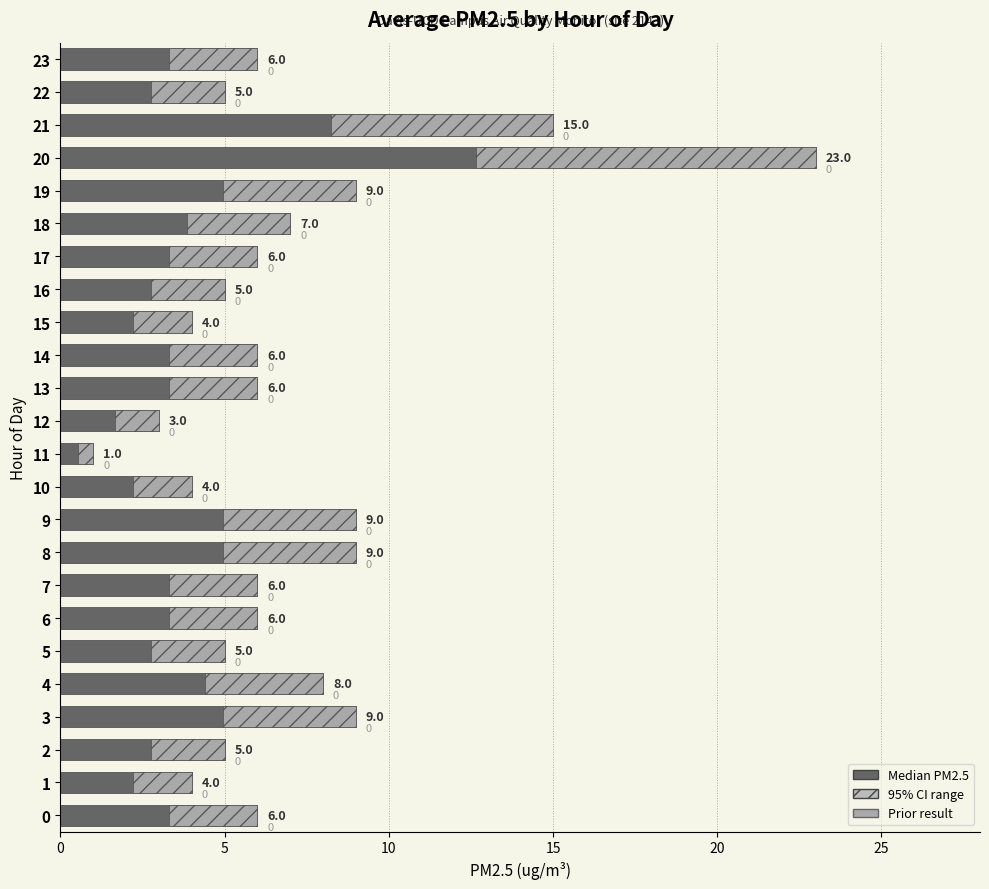

How many values are below 6?

9